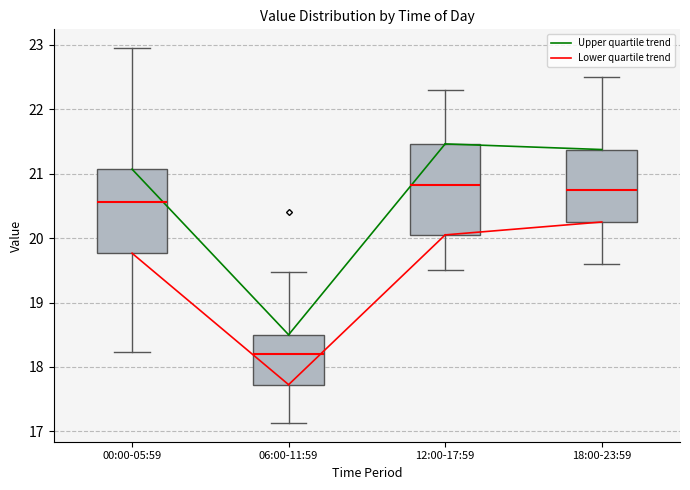

Where does the upper whisker of the box for 06:00-11:59 end on the y-axis? The values are not printed on the chart, so give them approximately, as read against the axis.

19.5